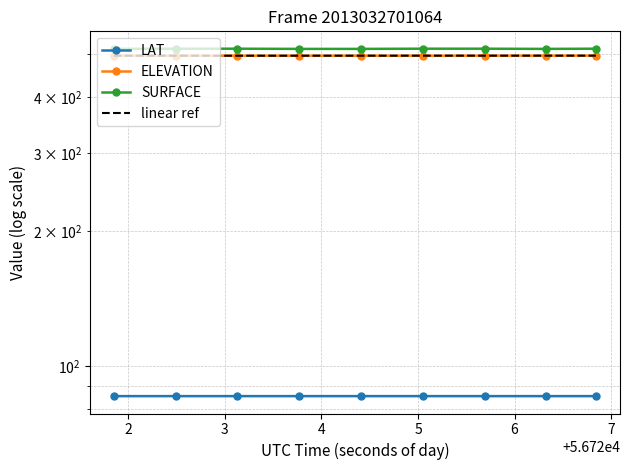

Is the value of LAT at 1 greater than the value of ELEVATION at 7?

No